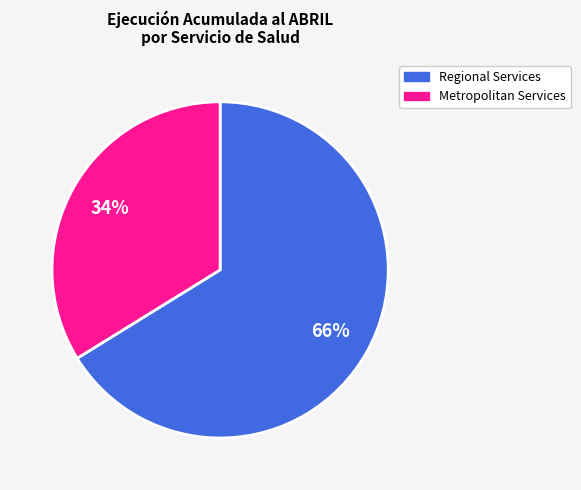

How many segments does this pie chart have?

2